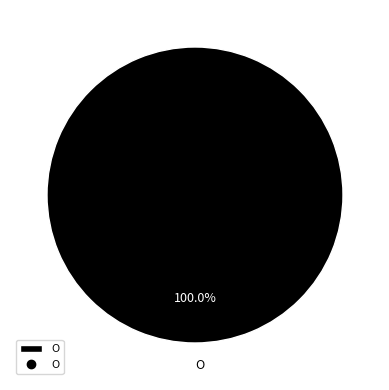

Rank the categories by value from highest to lowest.

O